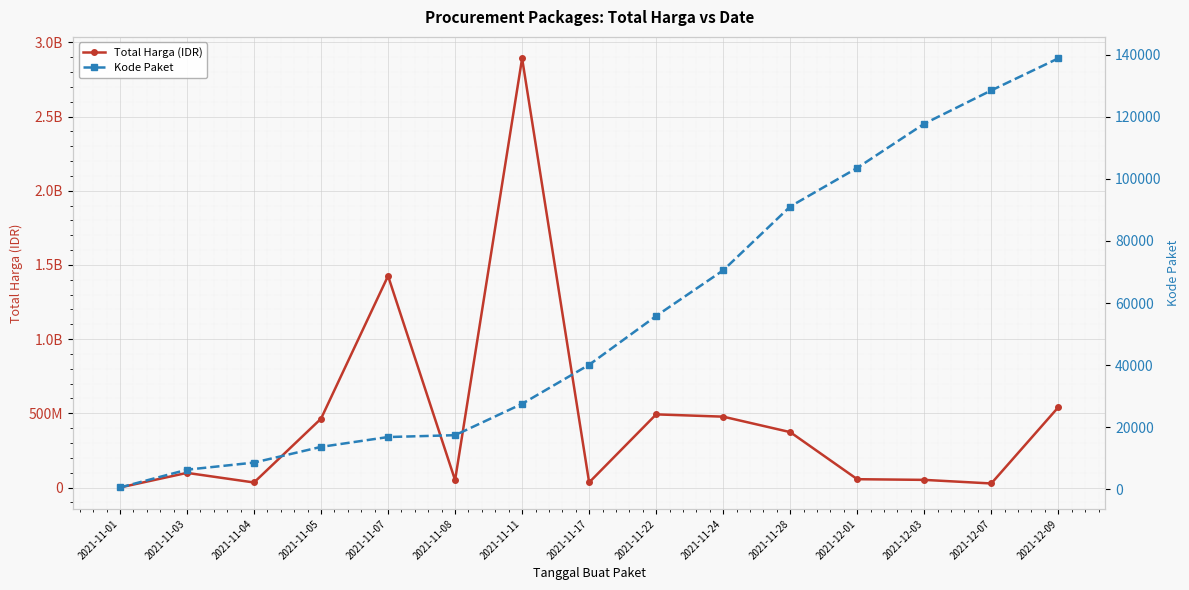

How many lines are shown in the chart?

2